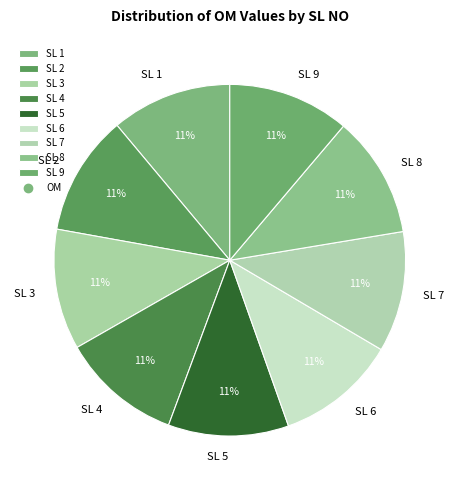

To the nearest percent, what percentage of the pie is SL 7?

11%